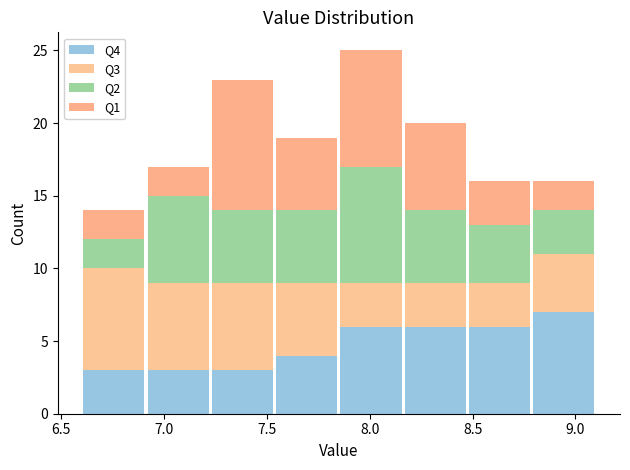

Reading left to right, list every stacked bar in this chart as the range it spans on the x-axis followed by its total height. Neither the bar edges nor the heights are printed on the chart, so give them approximately, as read against the axes.

6.60 to 6.90: 14
6.90 to 7.25: 17
7.25 to 7.55: 23
7.55 to 7.85: 19
7.85 to 8.15: 25
8.15 to 8.50: 20
8.50 to 8.80: 16
8.80 to 9.10: 16